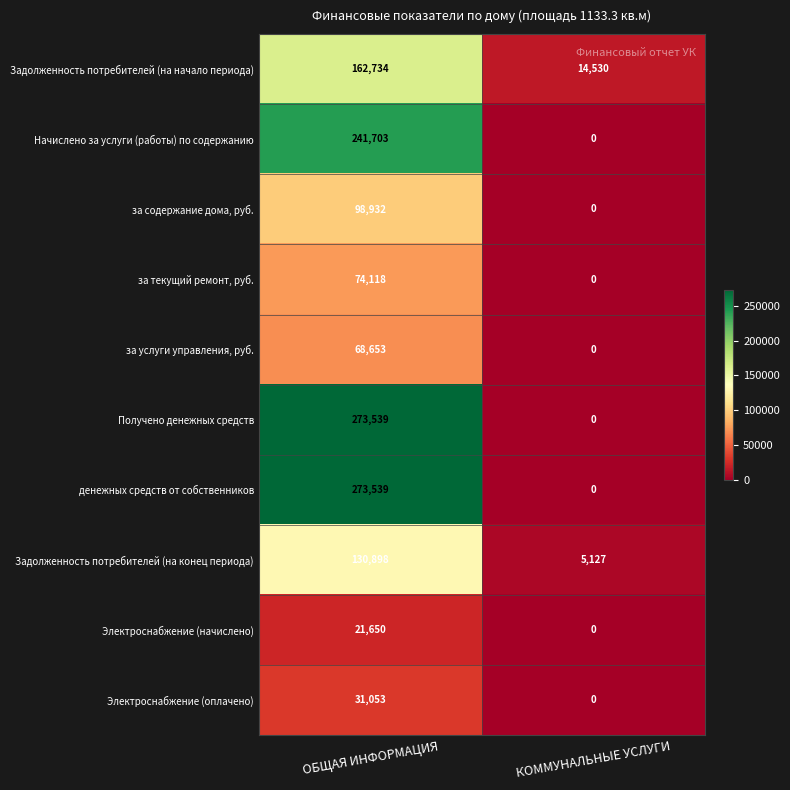

Read the за текущий ремонт, руб. value at ОБЩАЯ ИНФОРМАЦИЯ, to the nearest 10.

74120